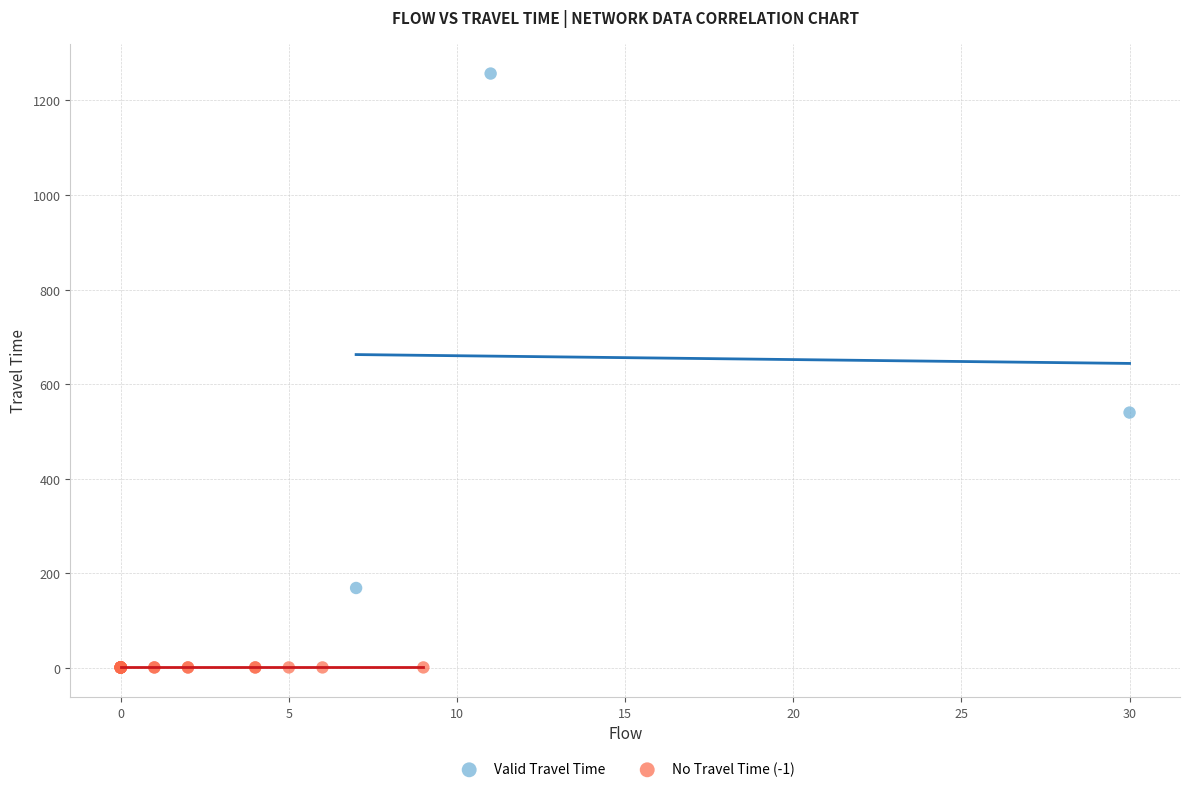

What are all the series names shown in the legend?

Valid Travel Time, No Travel Time (-1)